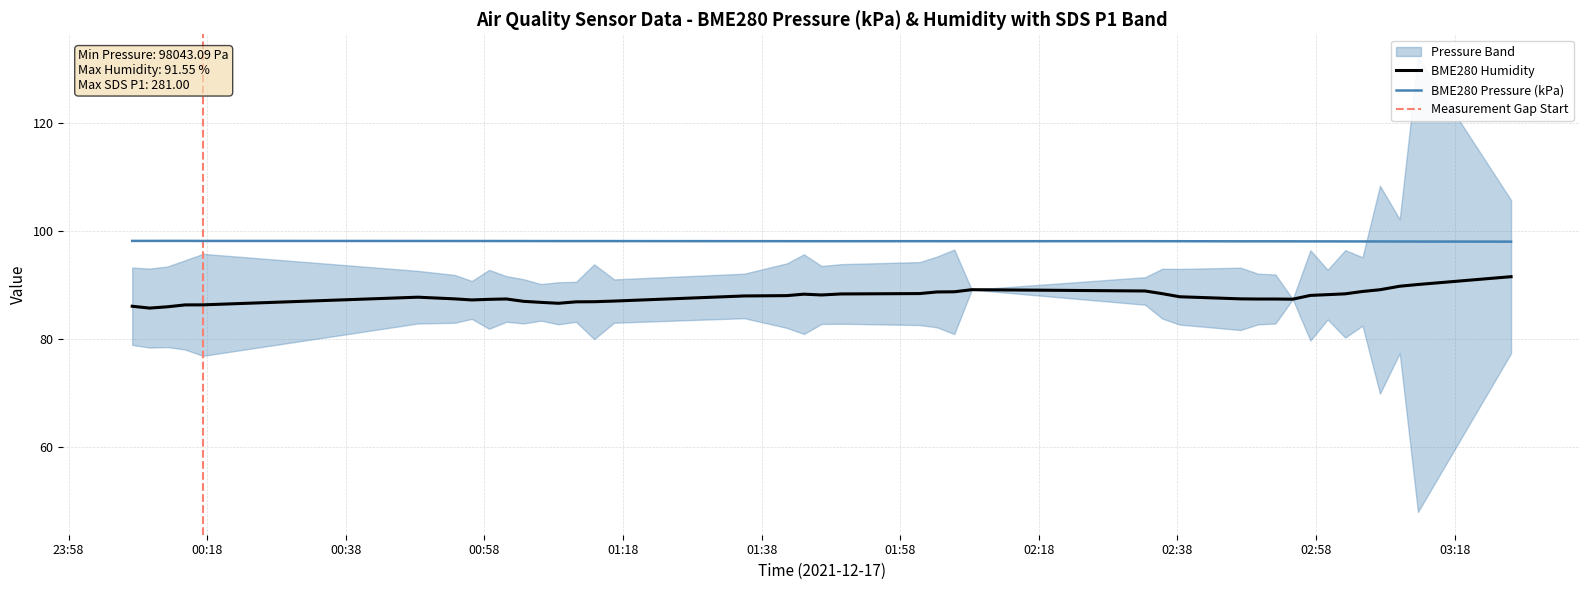

True or false: BME280_humidity has more than 1 points higher than both neighbors.

True